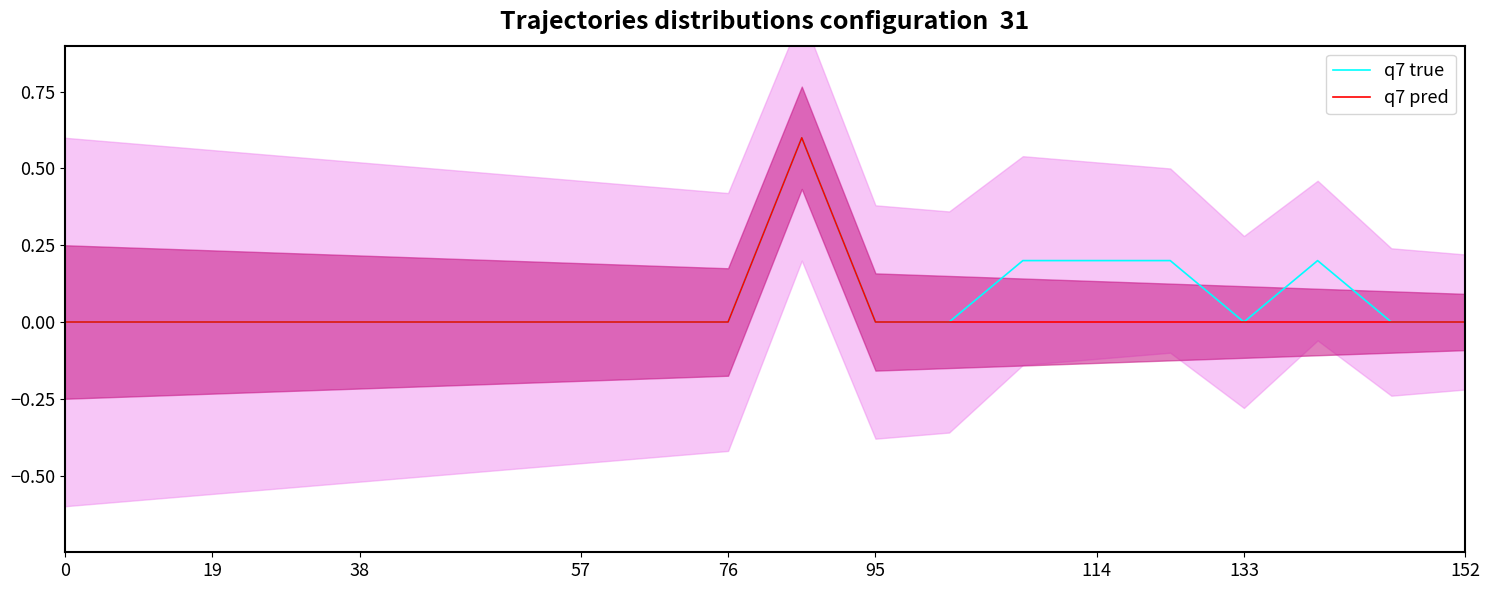

True or false: q7 pred and q7 true intersect in this chart.

False